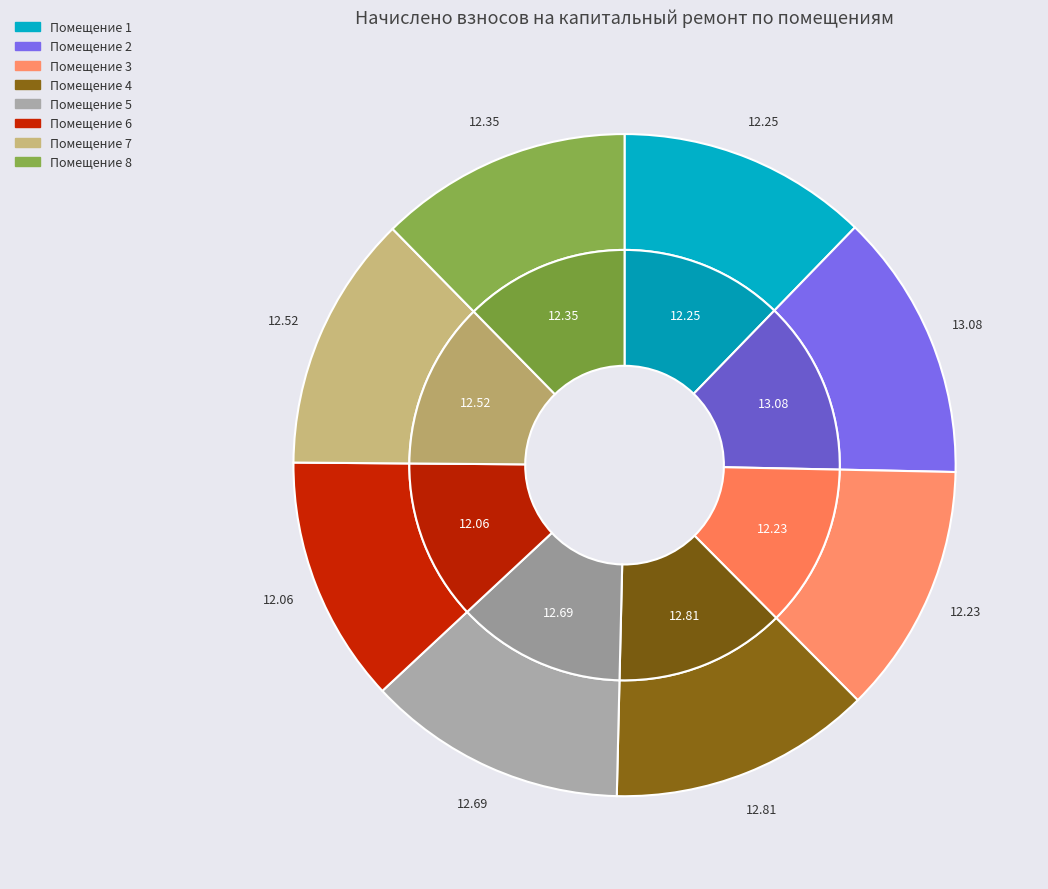

What percentage is the 3 slice, to the nearest percent?

12%